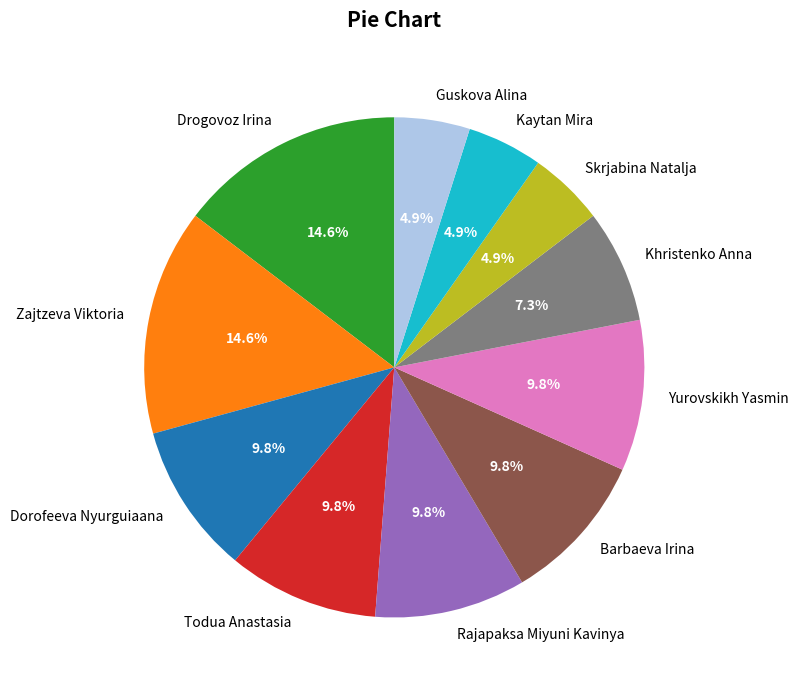

To the nearest percent, what percentage of the pie is Drogovoz Irina?

15%